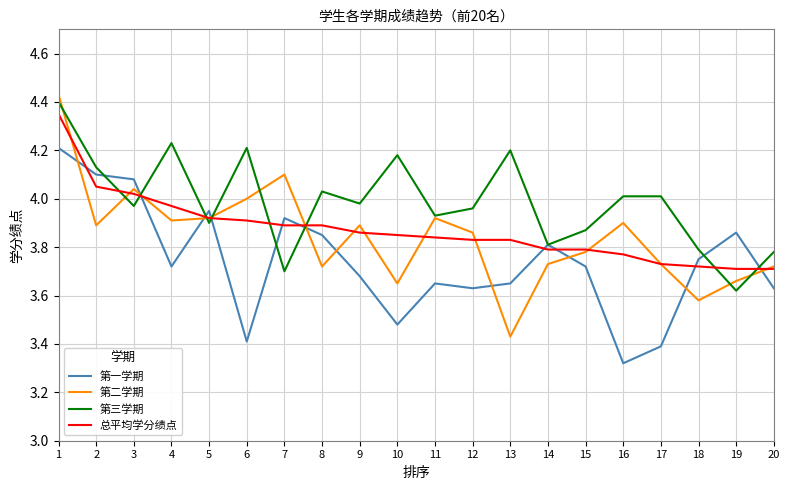

Which category has the lowest value across all series?

16